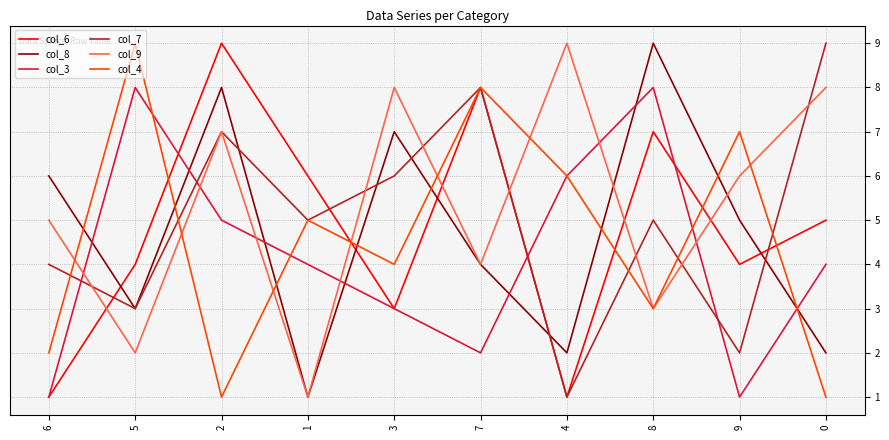

What position from the left is 6?

1